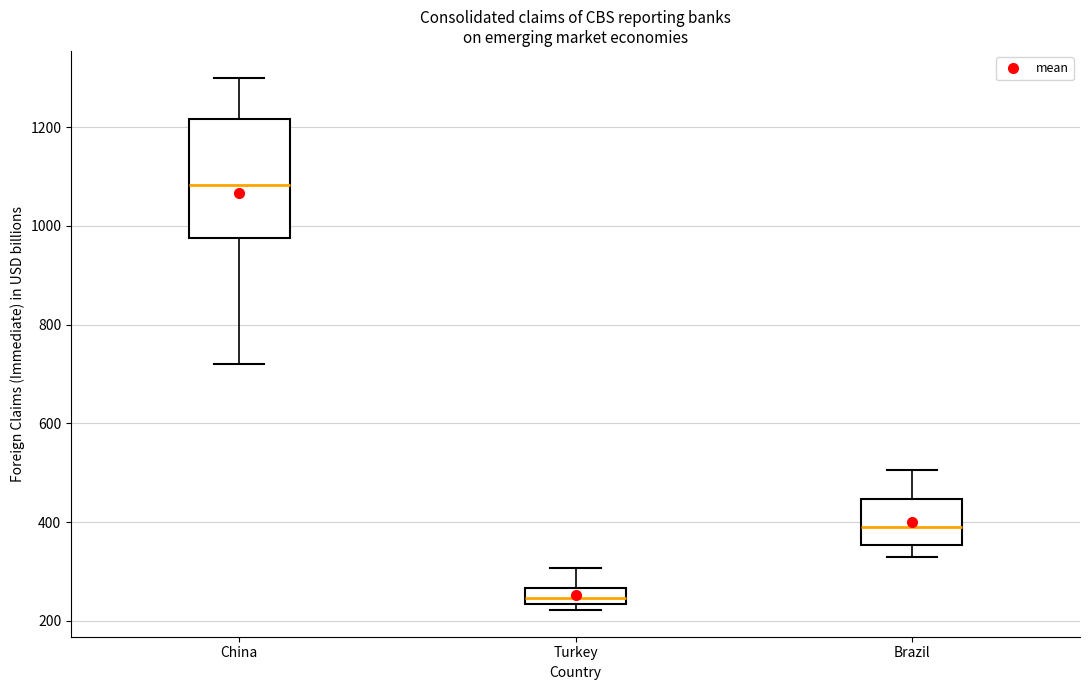

Where is the lower edge of the box for China on the y-axis? The values are not printed on the chart, so give them approximately, as read against the axis.

980